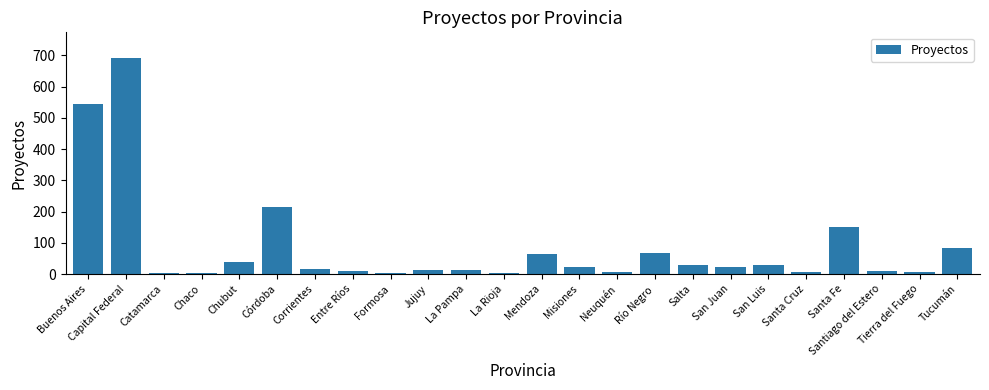

What is the difference between the maximum and minimum values?

688